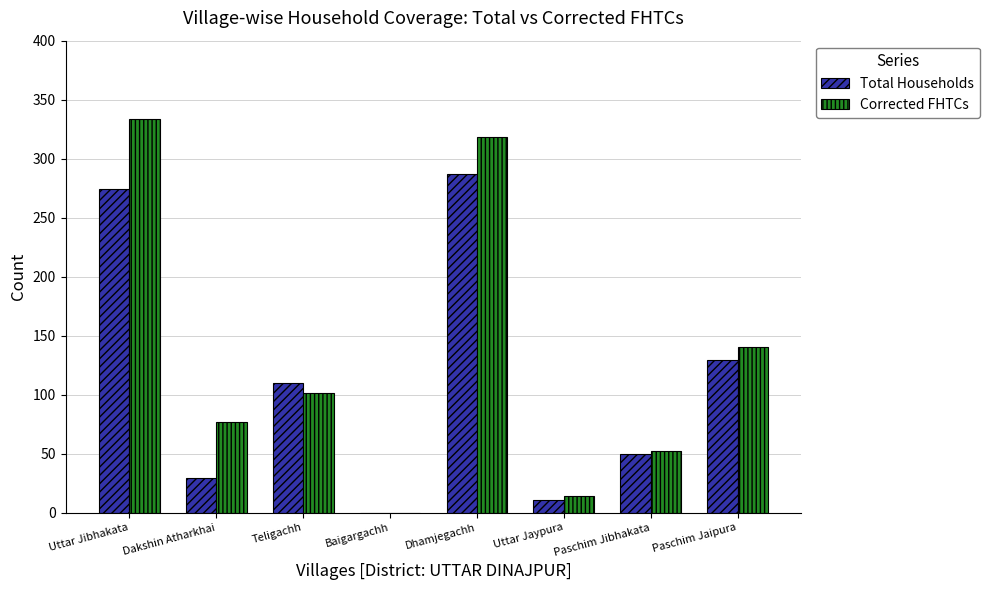

Which series changed the most between Dhamjegachh and Paschim Jaipura?

Corrected FHTCs